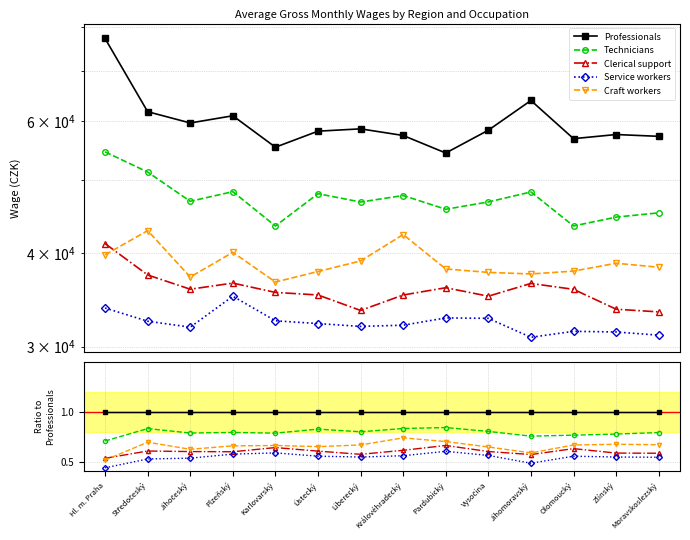

Is the value of Clerical support at Královéhradecký greater than the value of Technicians at Zlínský?

No